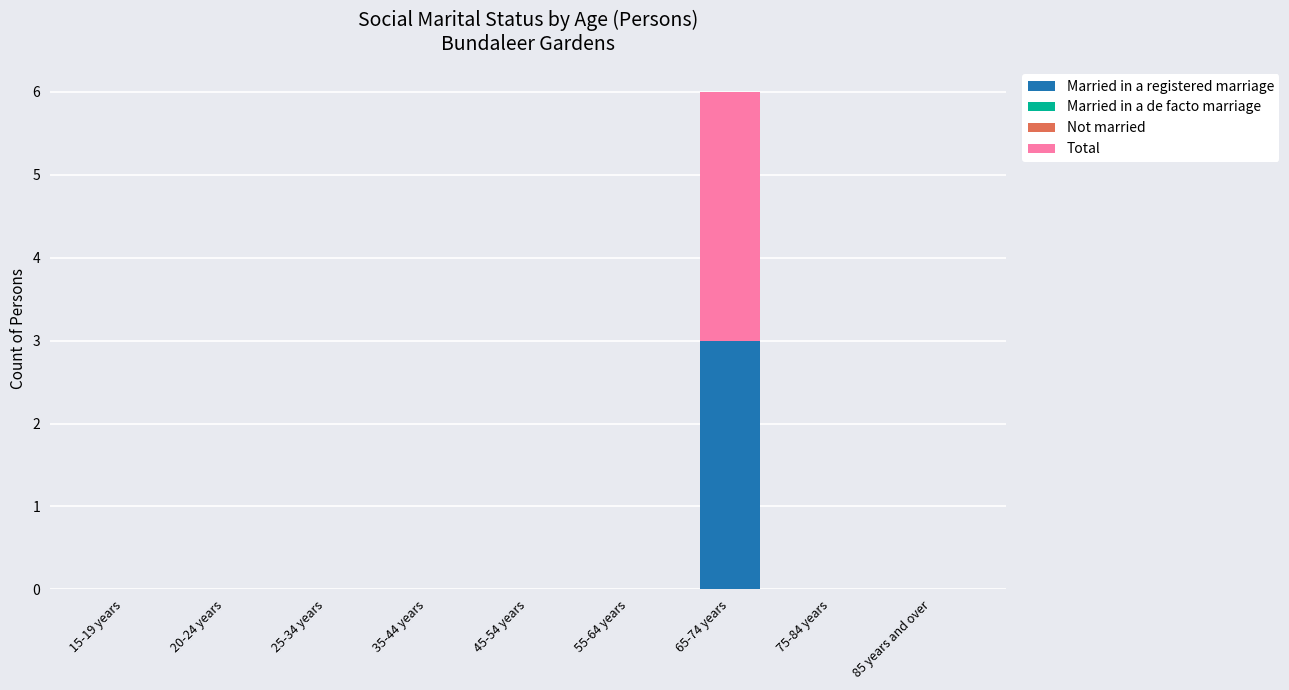

True or false: Married in a registered marriage has a value of 0 at 75-84 years.

True